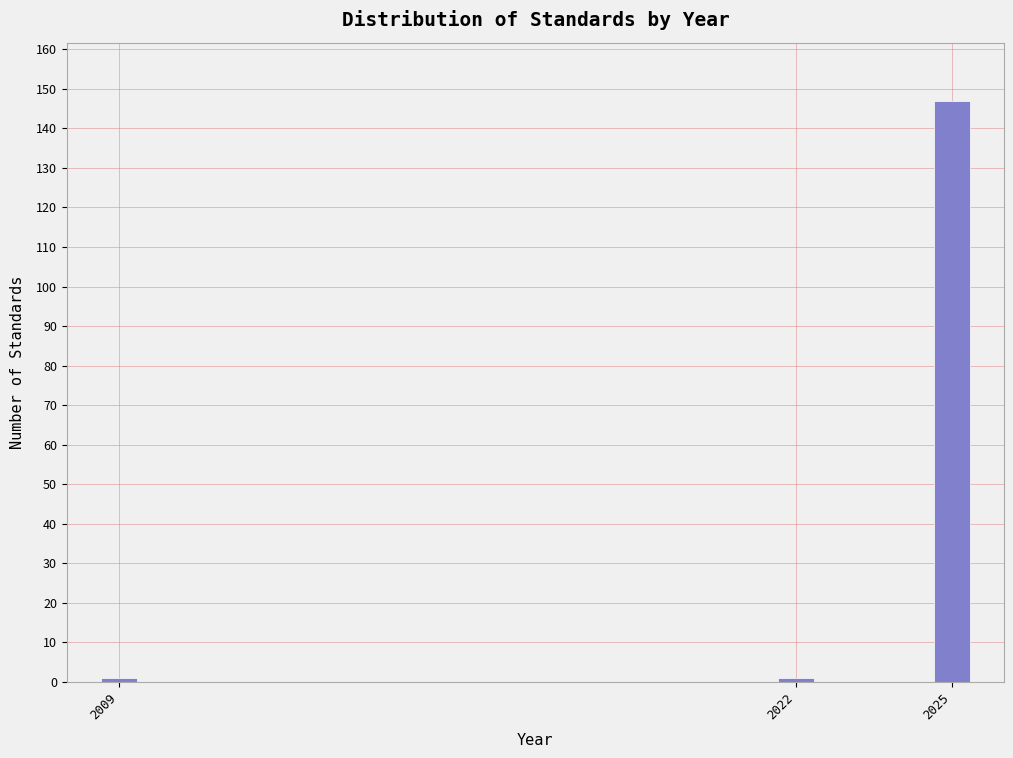

Reading left to right, what are all the values shown in this chart?

2009=1	2022=1	2025=147